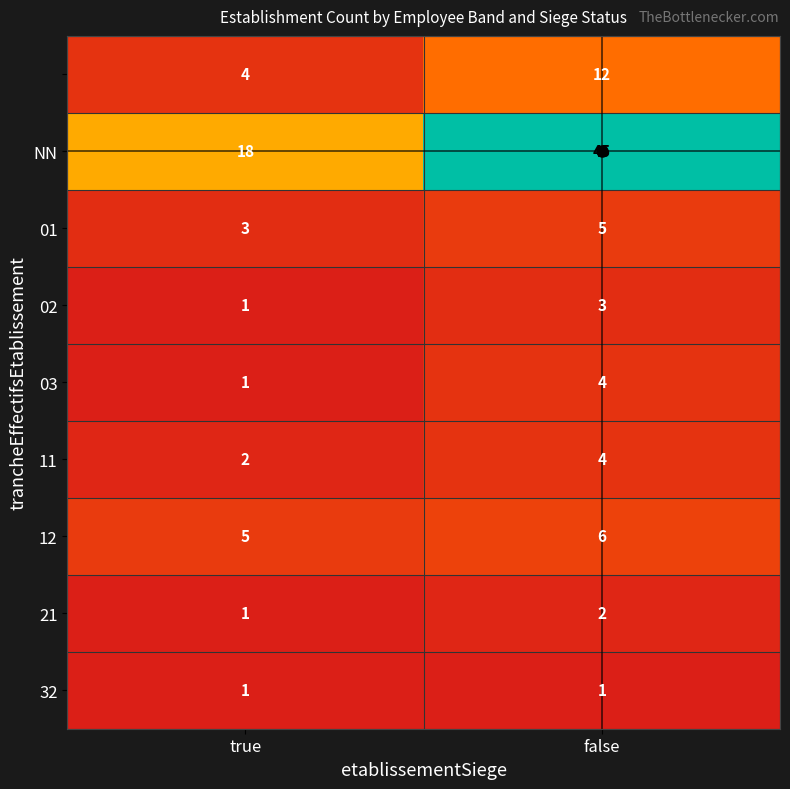

At which category is the sum across all series the highest?

false